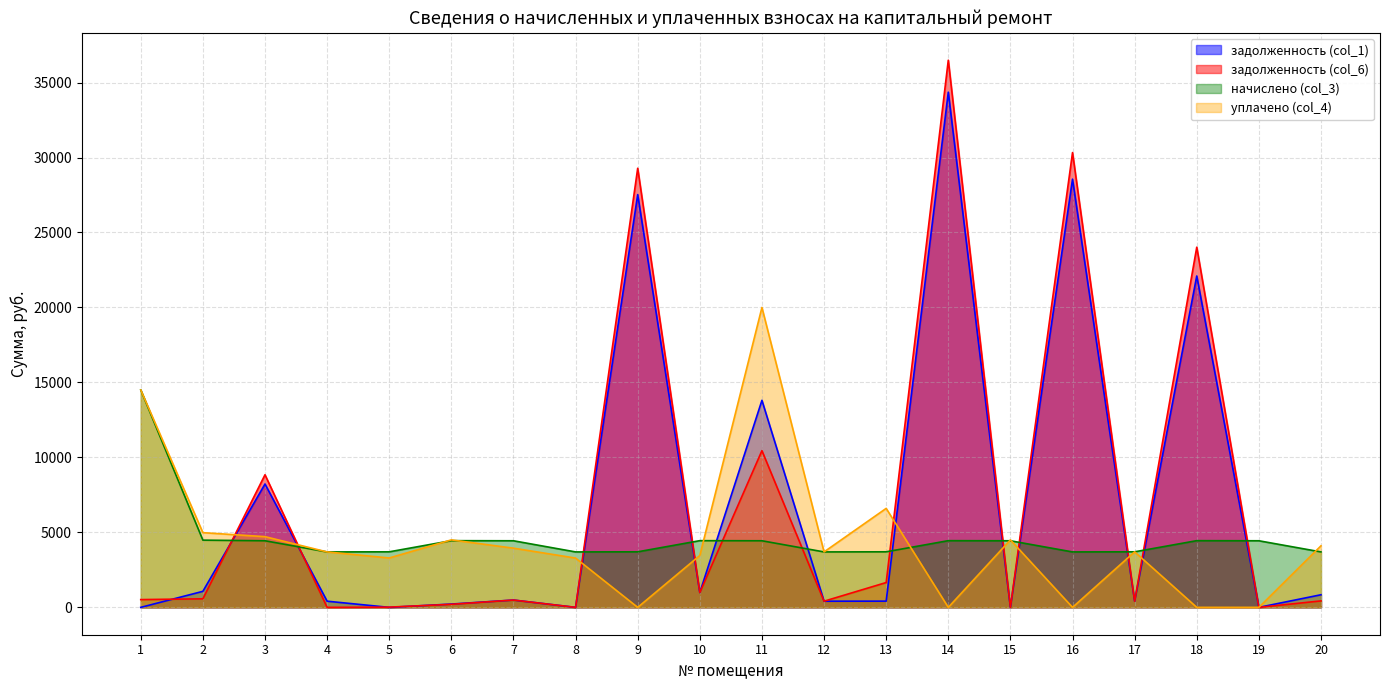

List the series in order of their peak value, highest first.

задолженность (col_6), задолженность (col_1), уплачено (col_4), начислено (col_3)